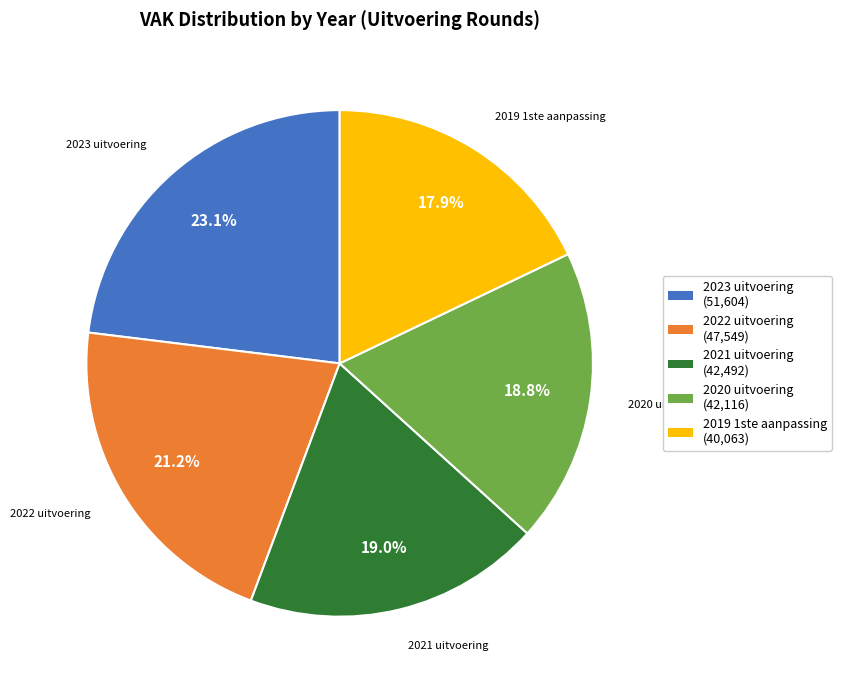

How many slices are in this pie chart?

5